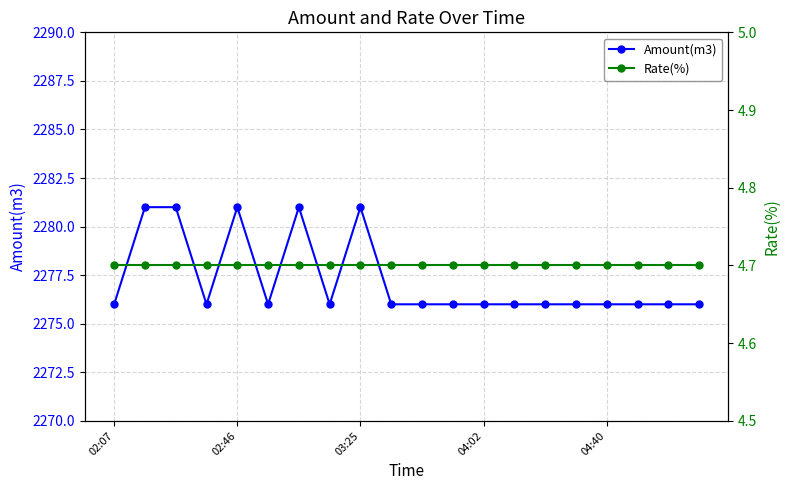

True or false: Amount(m3) has a value of 3641.4 at 17.

False